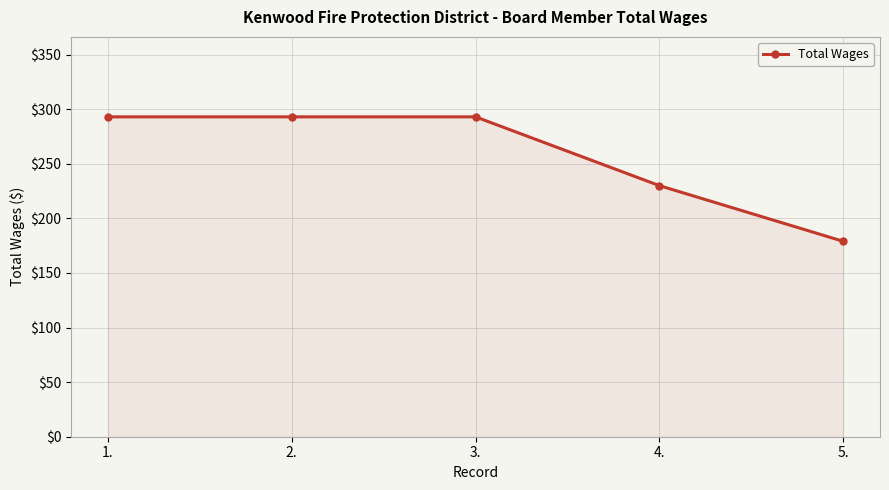

What is the minimum value shown in the chart?

179